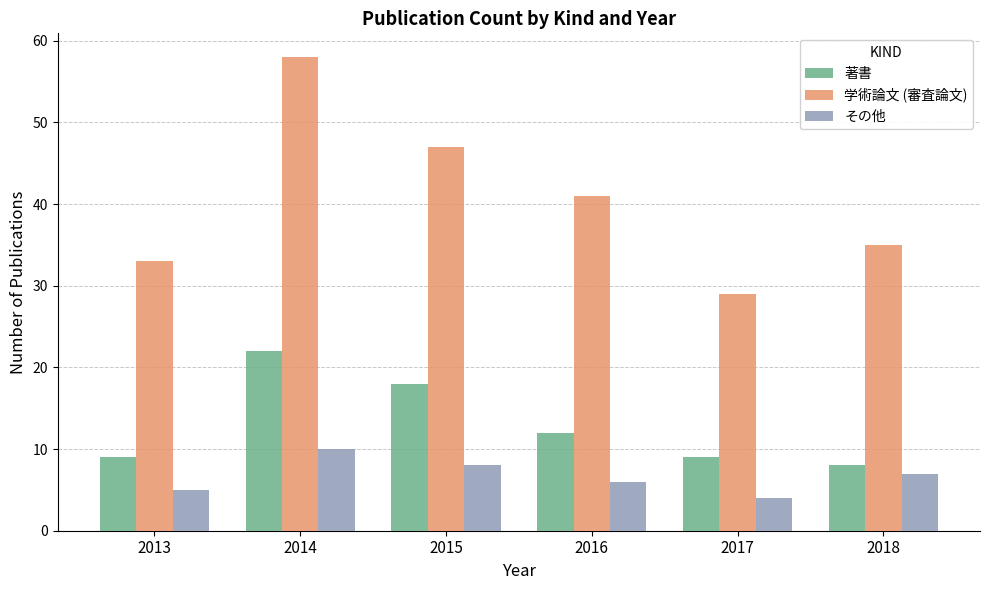

True or false: その他 has a value of 5 at 2018.

False